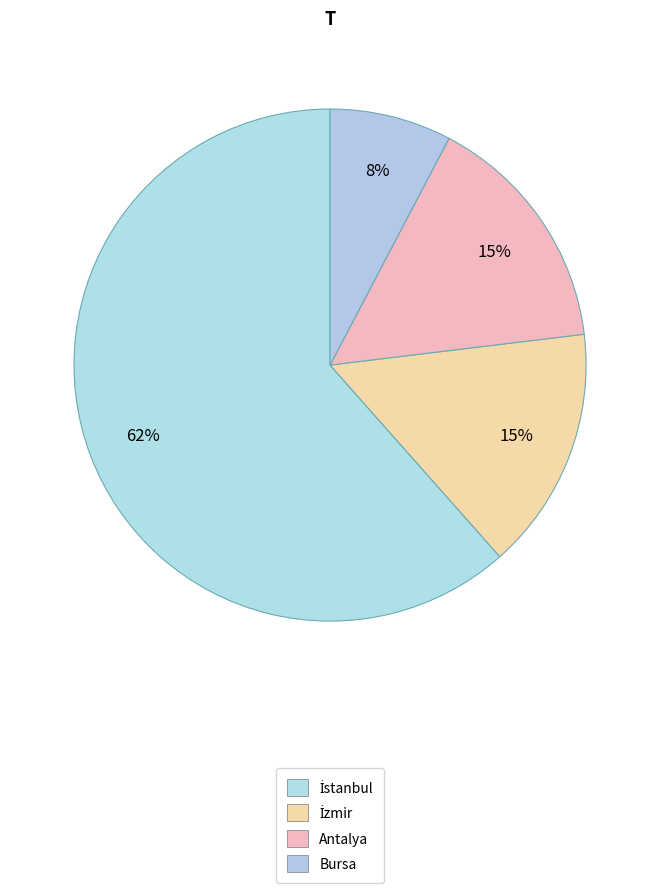

How many slices are in this pie chart?

4